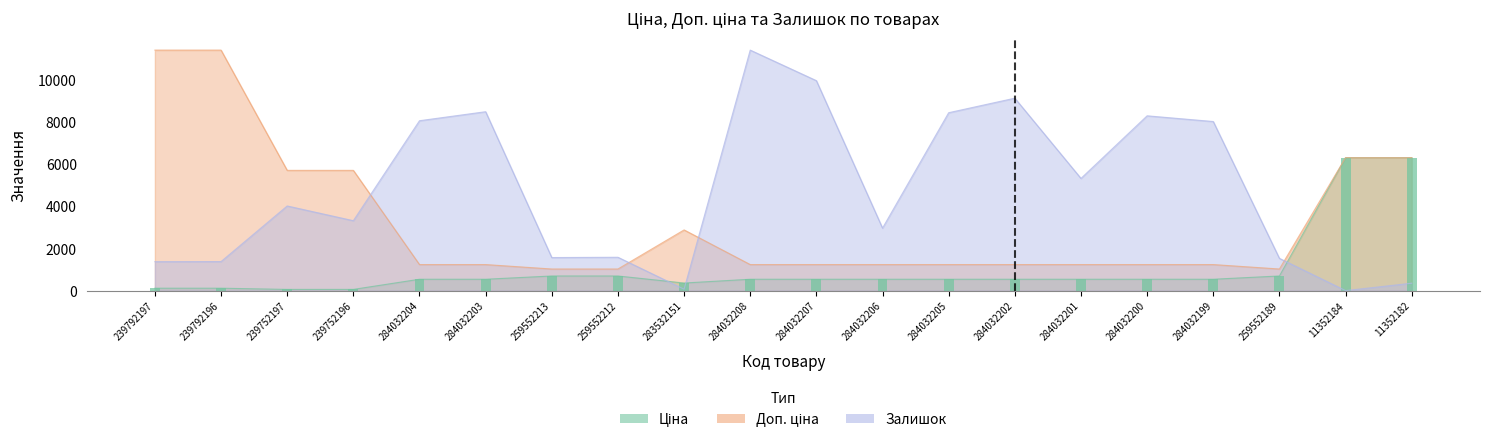

At which label does Ціна first exceed 539?

259552213